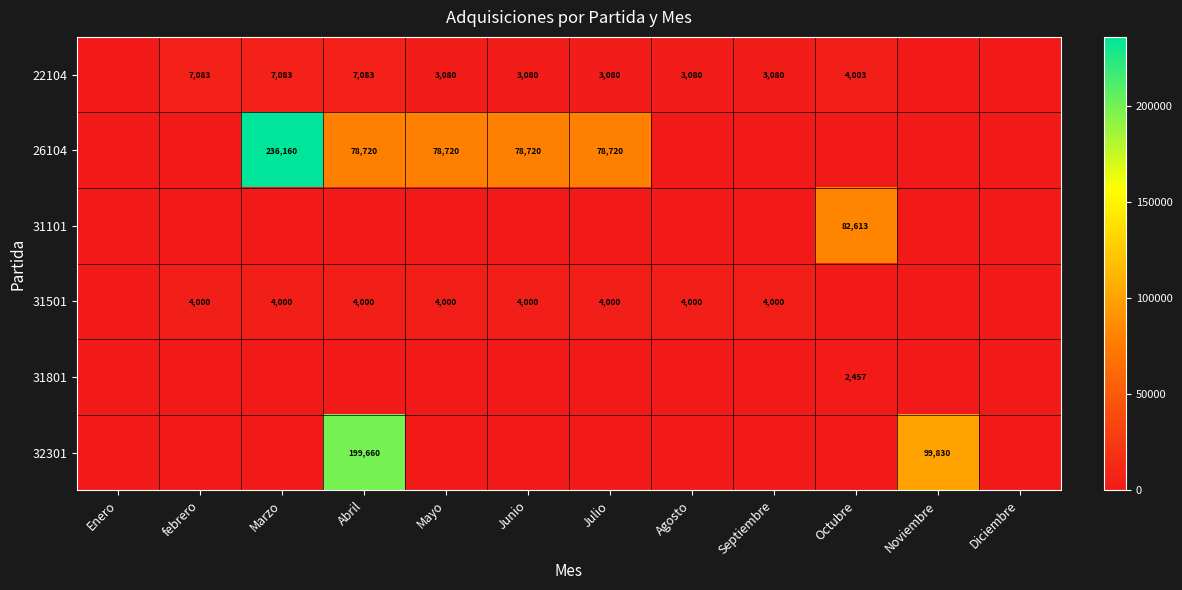

Is the value of 32301 at Abril greater than the value of 31801 at Octubre?

Yes